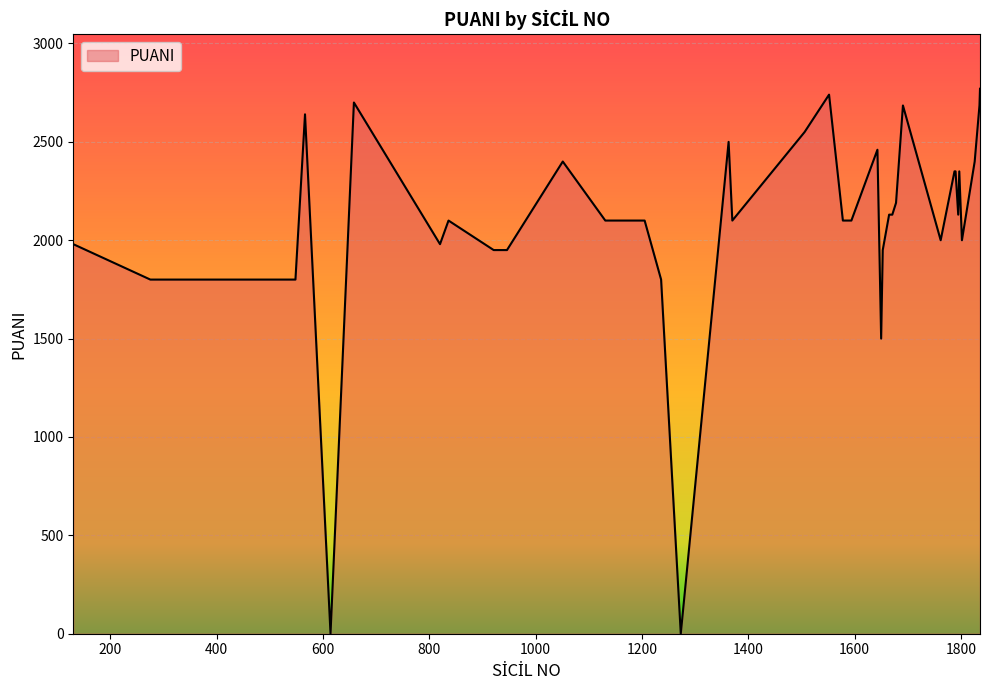

What is the greatest value displayed?

2770